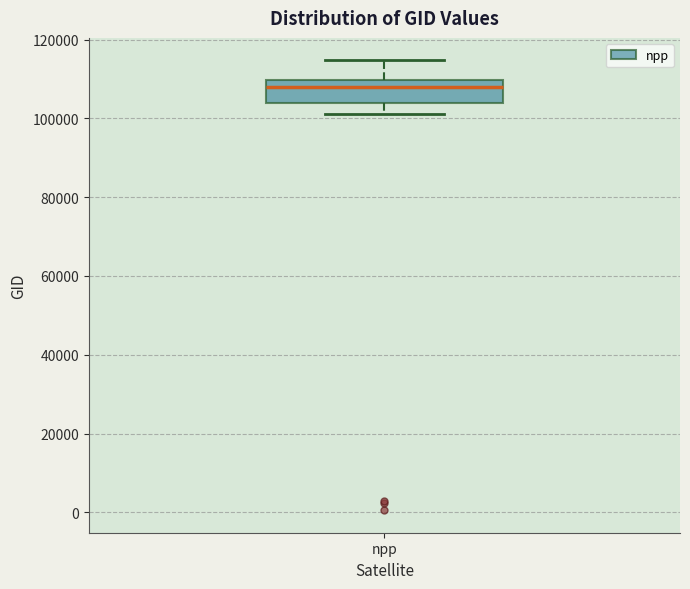

Where is the upper edge of the box for npp on the y-axis? The values are not printed on the chart, so give them approximately, as read against the axis.

110000